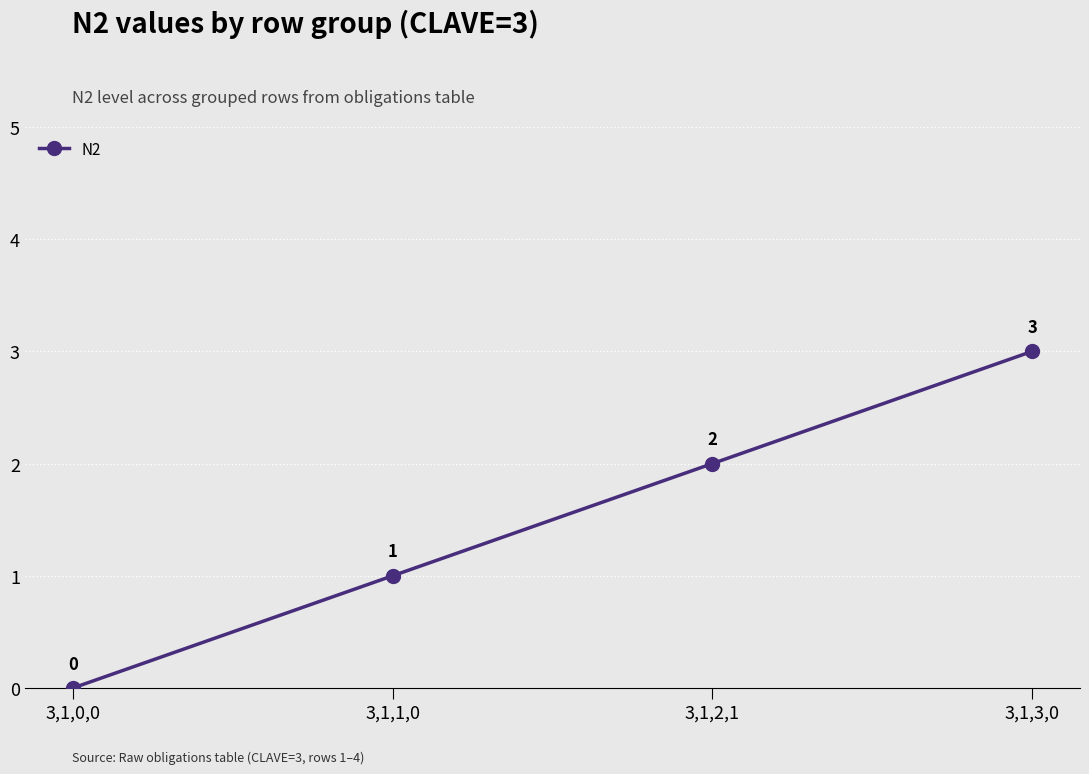

The chart shows a value of 4 at 3,1,2,1. True or false?

False